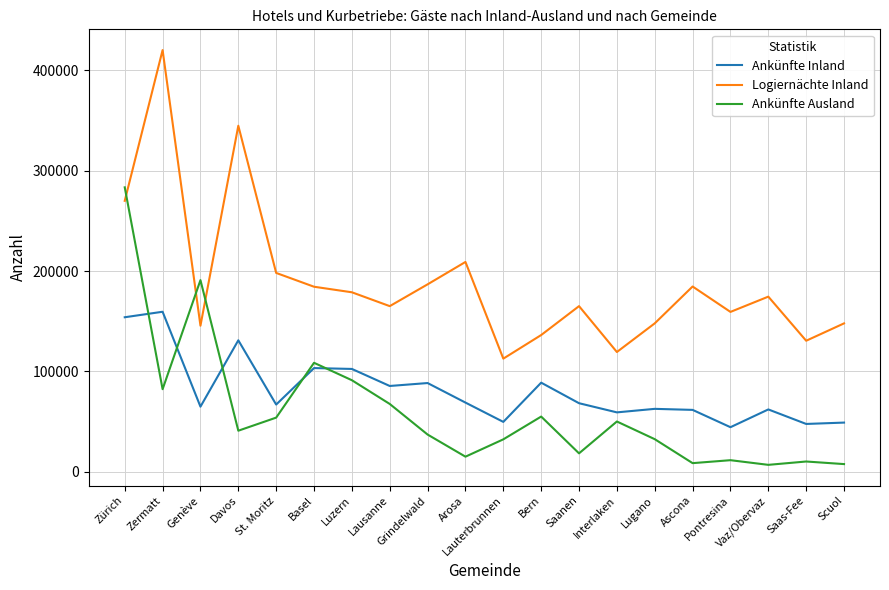

True or false: Logiernächte Inland and Ankünfte Inland cross at least once.

False